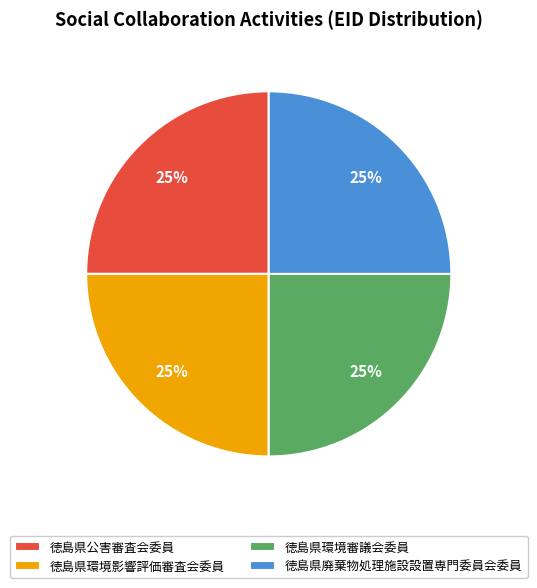

The 徳島県公害審査会委員 slice represents 25% of the pie. True or false?

True